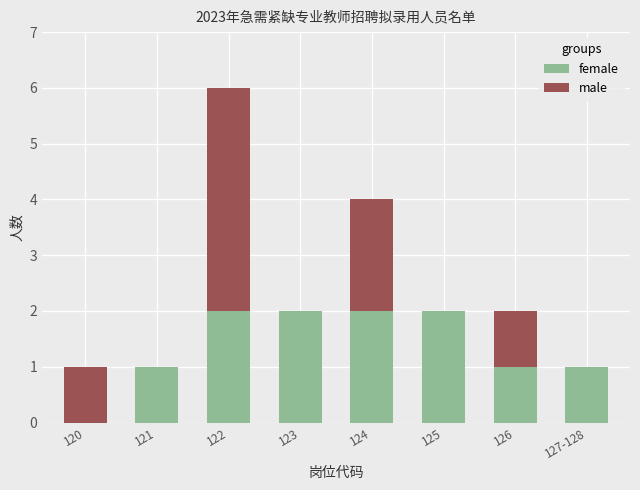

At which category is the sum across all series the highest?

122